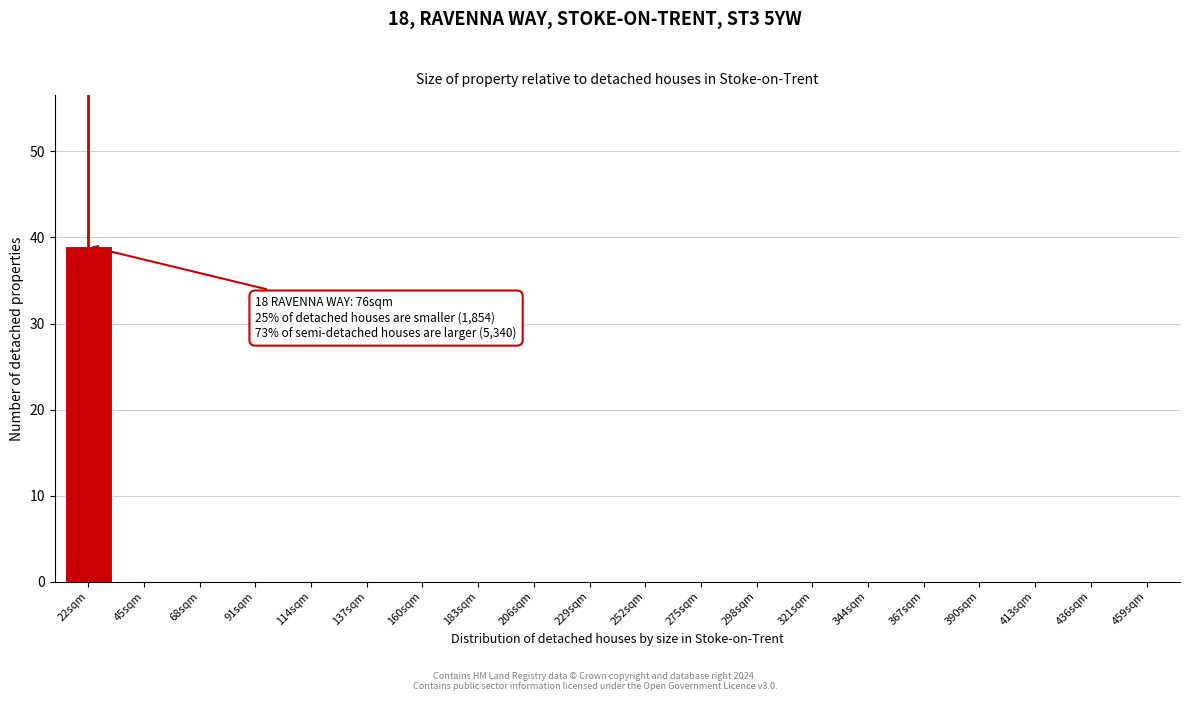

Reading left to right, extract all data points from this chart.

22sqm=39	45sqm=0	68sqm=0	91sqm=0	114sqm=0	137sqm=0	160sqm=0	183sqm=0	206sqm=0	229sqm=0	252sqm=0	275sqm=0	298sqm=0	321sqm=0	344sqm=0	367sqm=0	390sqm=0	413sqm=0	436sqm=0	459sqm=0